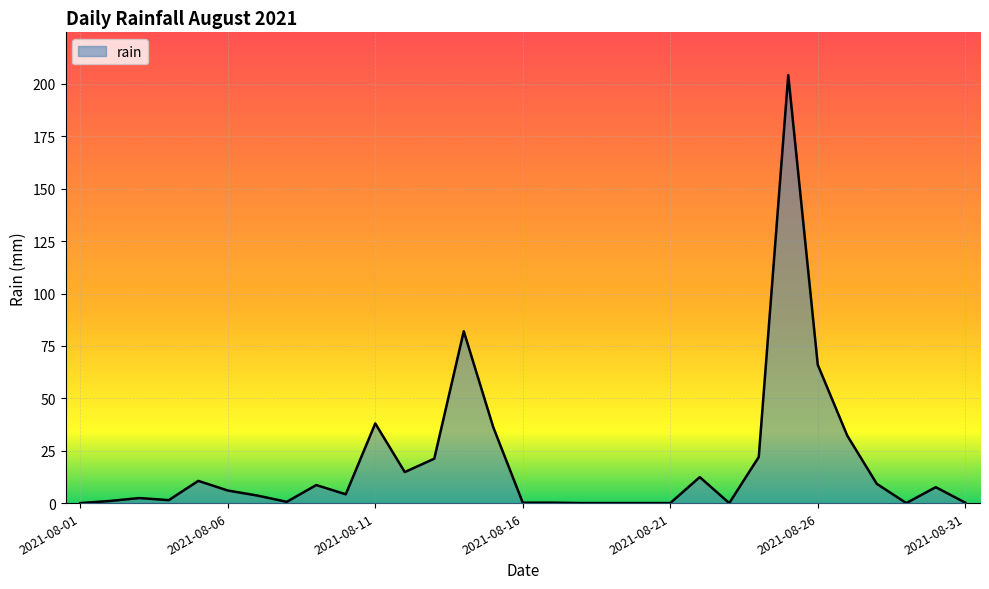

What is the greatest value displayed?

204.2